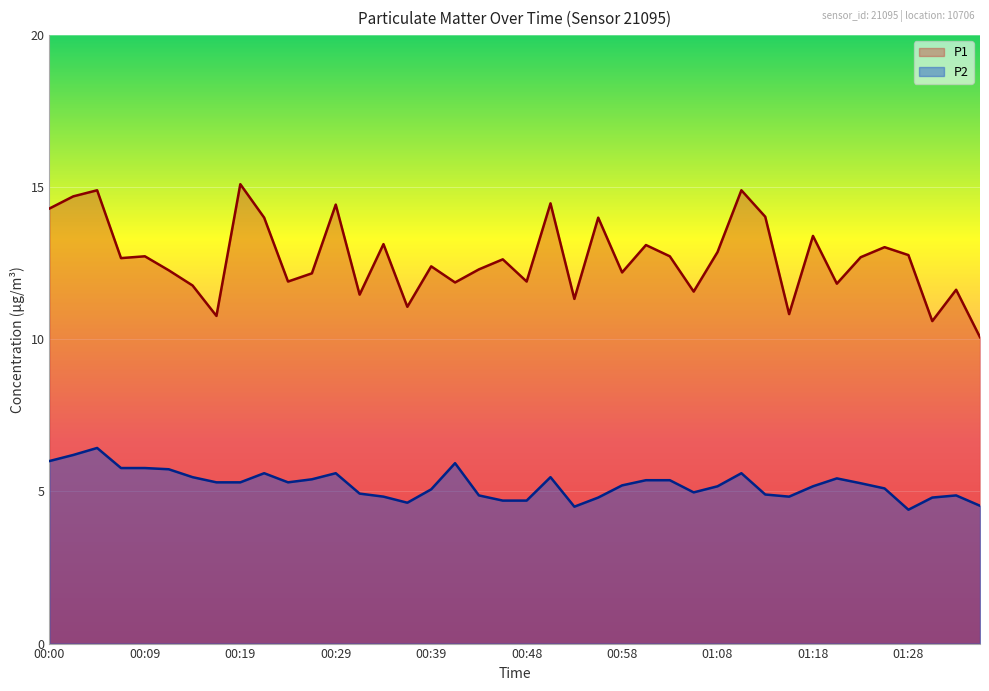

True or false: P1 and P2 cross at least once.

False